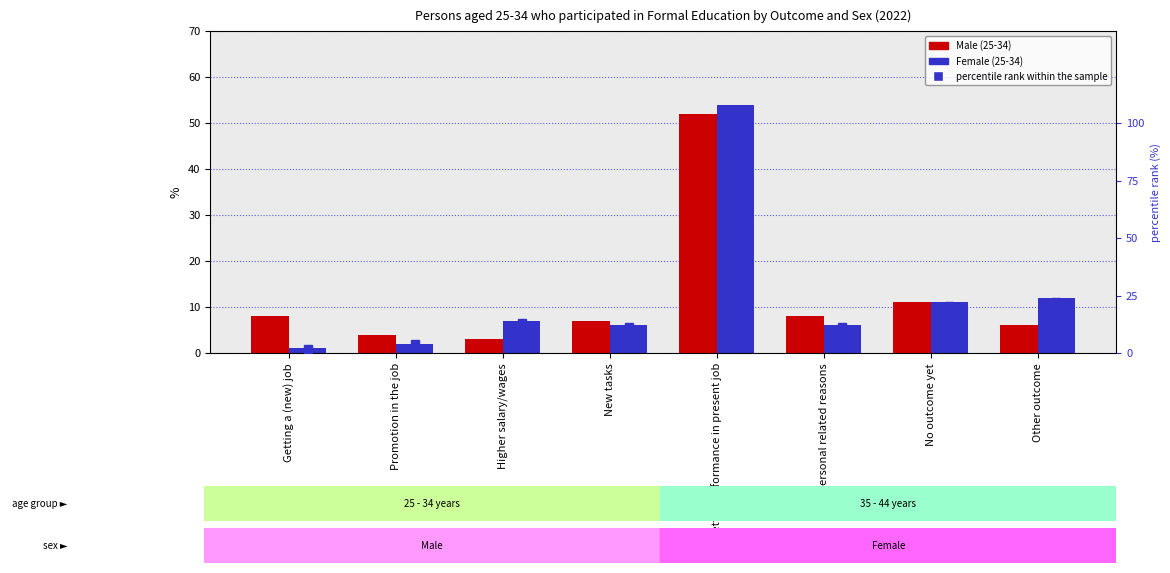

At Personal related reasons, list the series in order from smallest to largest.

Female, Male, percentile rank within the sample